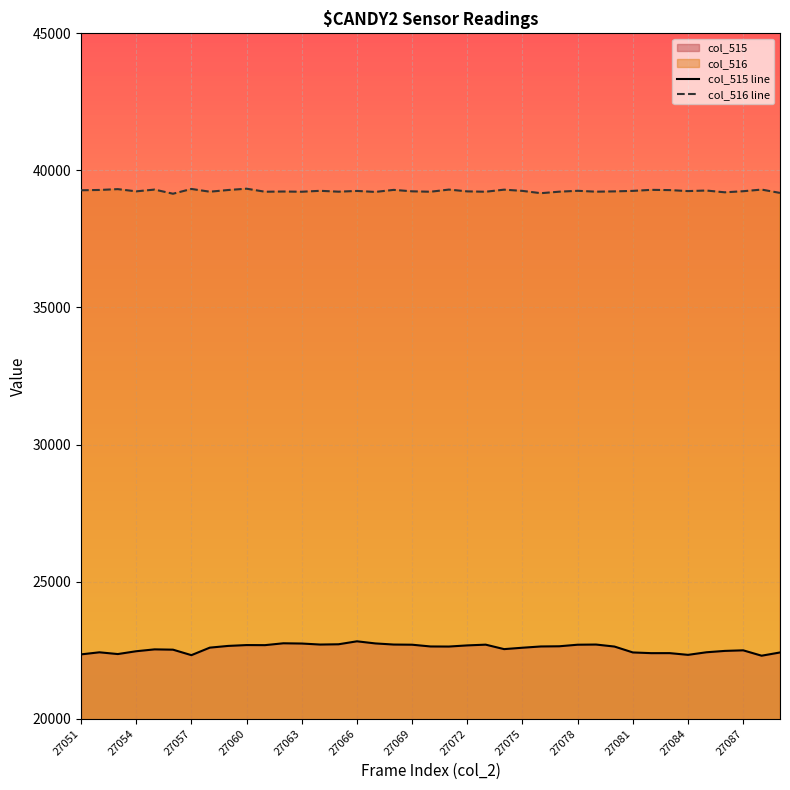

Is it true that col_515 equals 37003 at 27075?

False